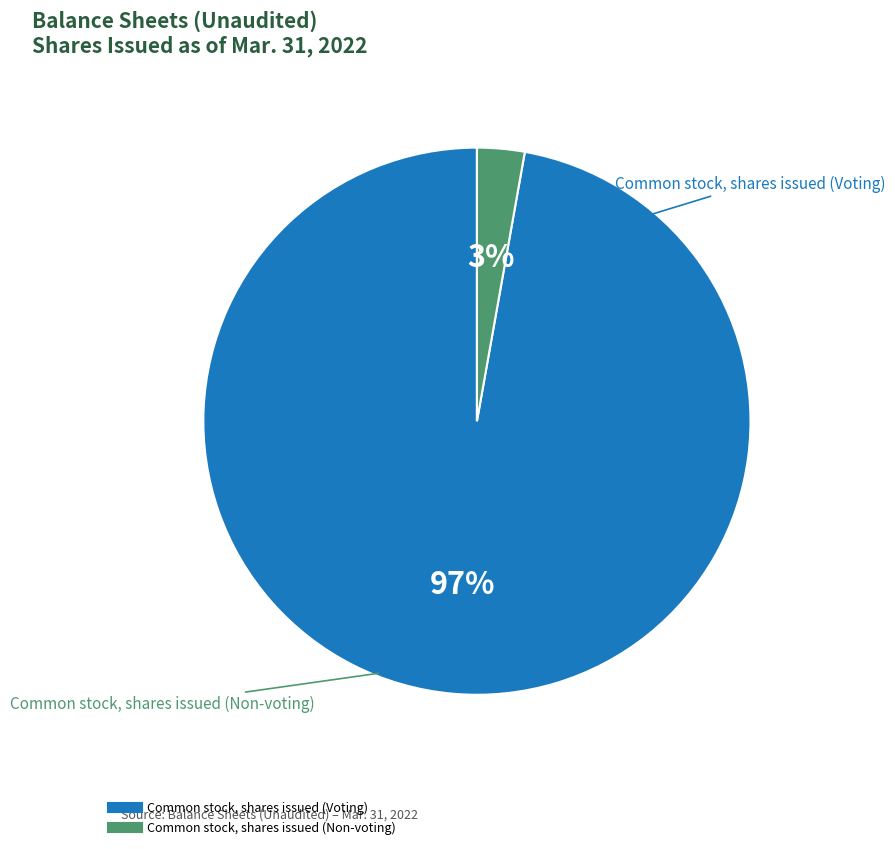

Is it true that Common stock, shares issued (Non-voting) is 3% of the pie?

True